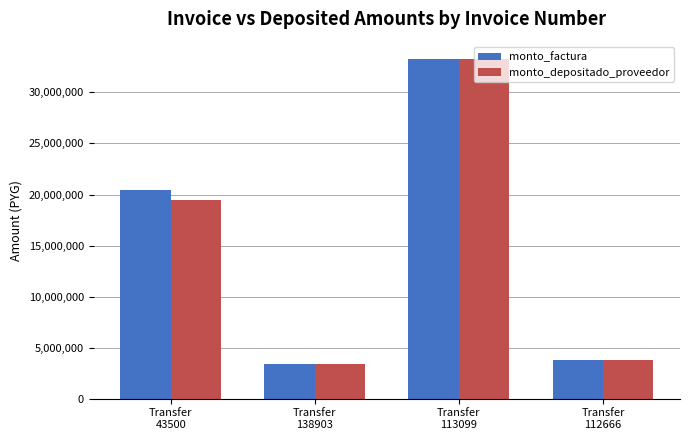

Rank the categories by monto_factura value from highest to lowest.

Transfer
113099, Transfer
43500, Transfer
112666, Transfer
138903